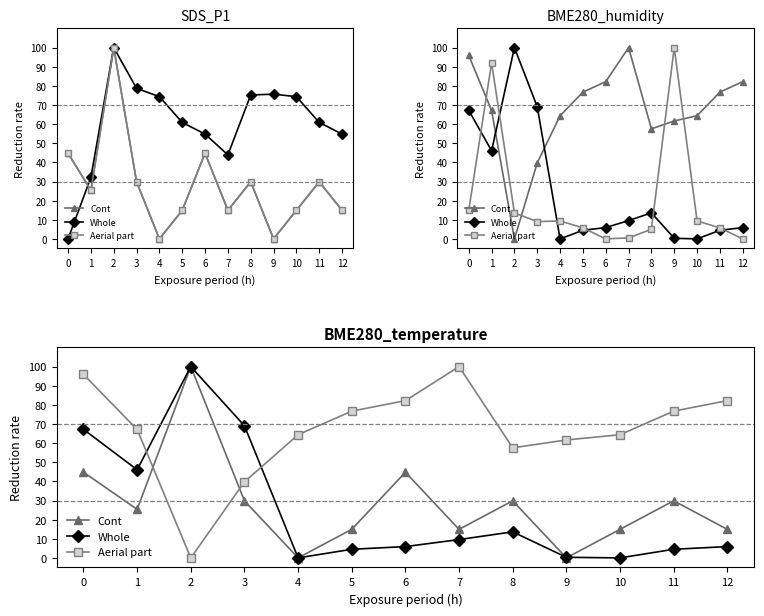

Is the value of Aerial part at 8 greater than the value of Whole at 12?

Yes